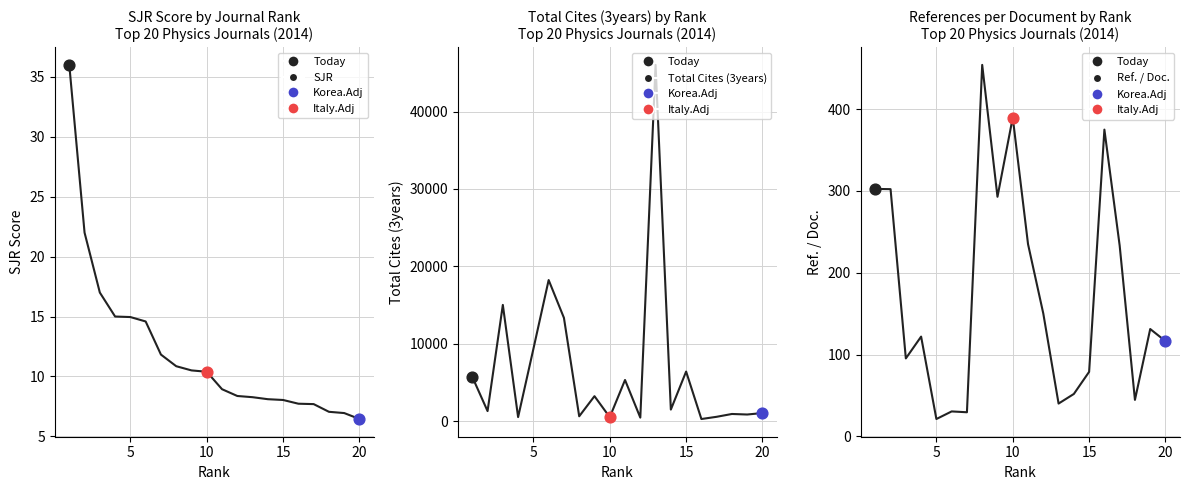

What are all the series names shown in the legend?

SJR, Total Cites (3years), Ref. / Doc.